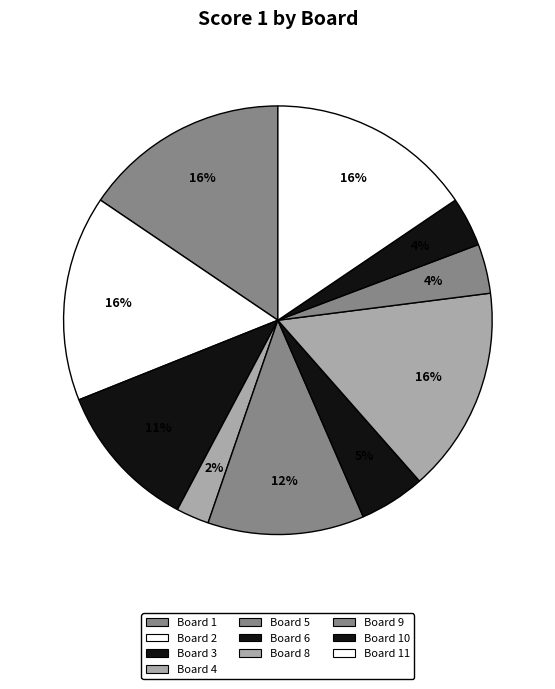

What is the smallest slice in the pie chart?

Board 4